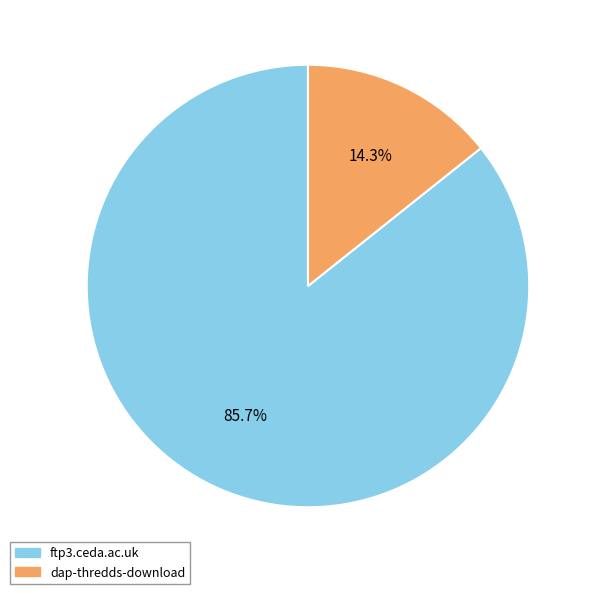

Approximately how many times larger is the value at ftp3.ceda.ac.uk compared to dap-thredds-download?

6.0